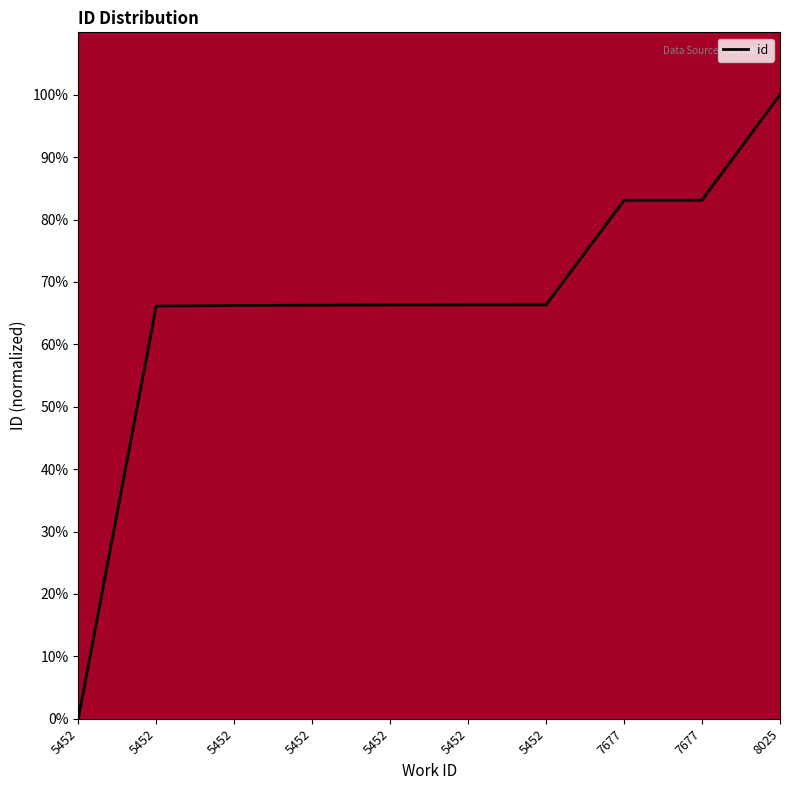

How many lines are shown in the chart?

1